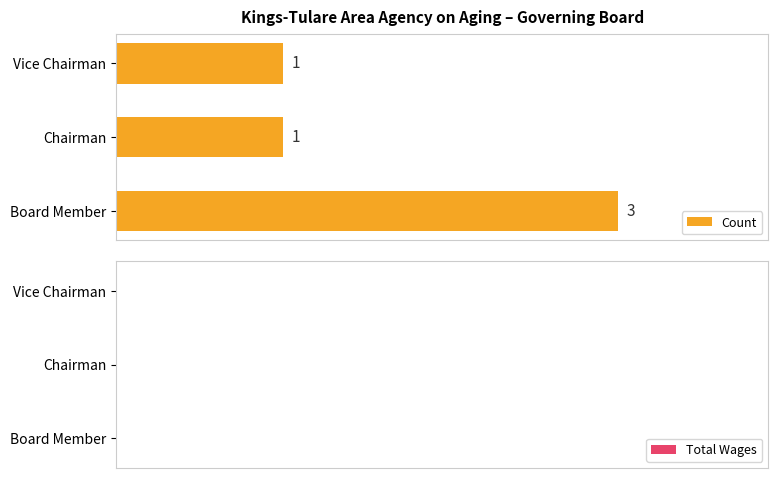

How many bars are there in total?

3